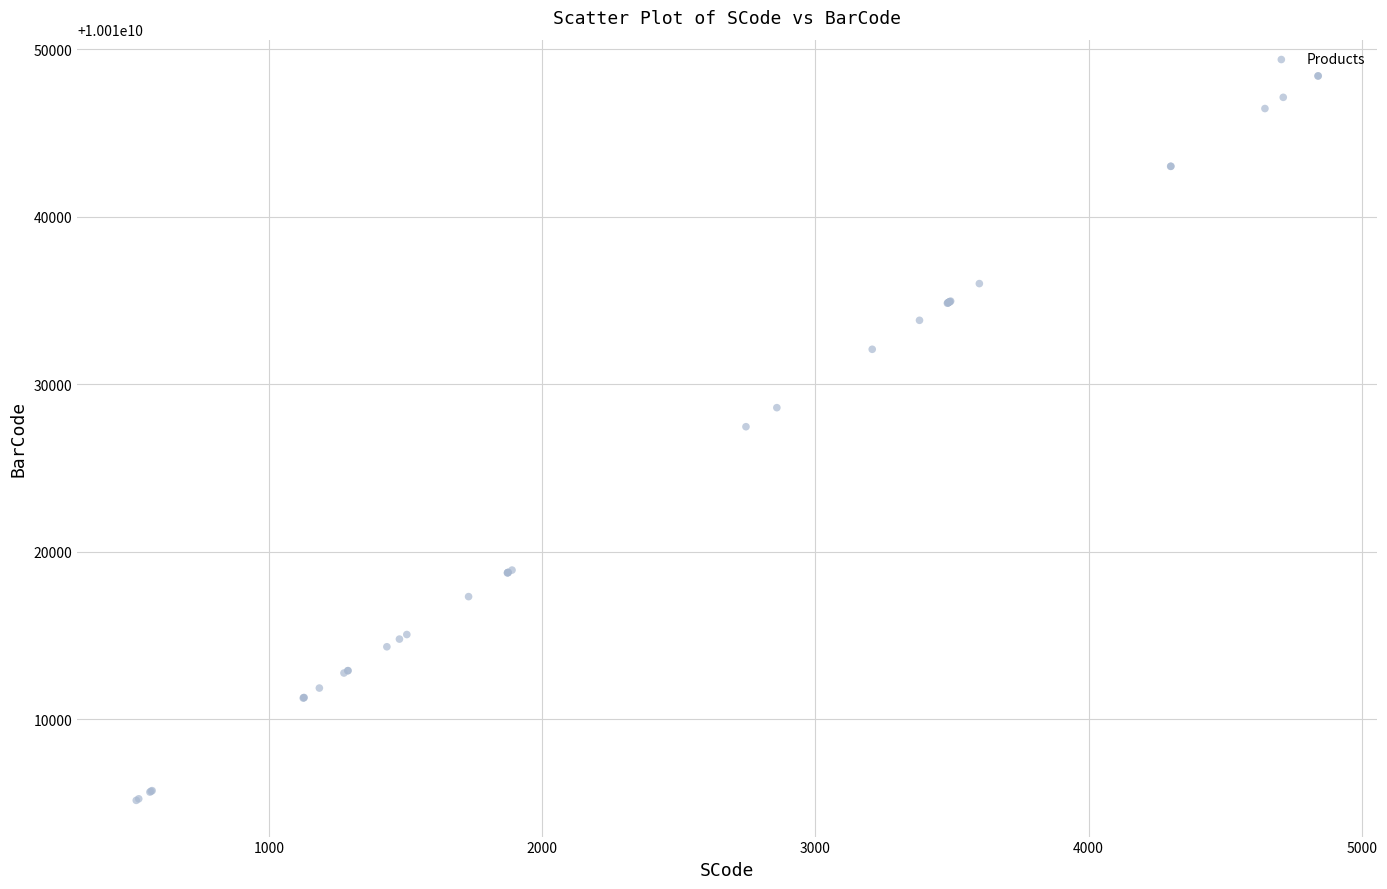

What Y value in the scatter plot is closest to 10010026779?

10010027461